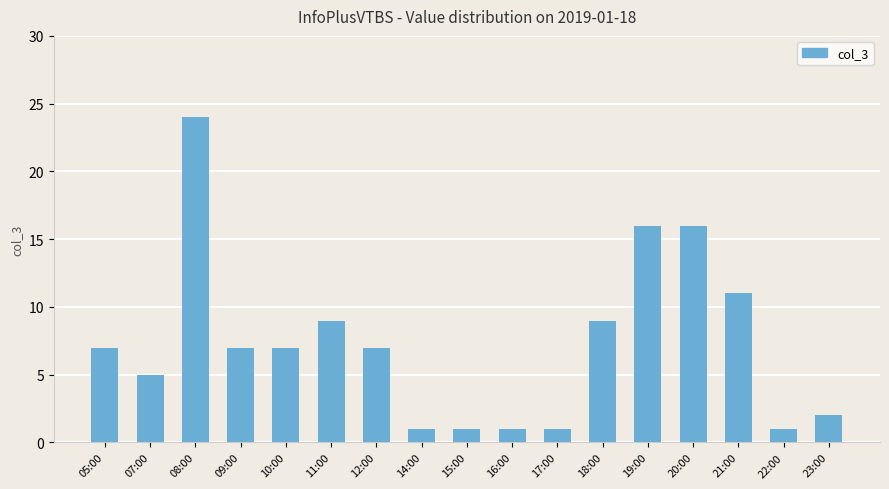

What is the value of the 2nd bar from the left?

5